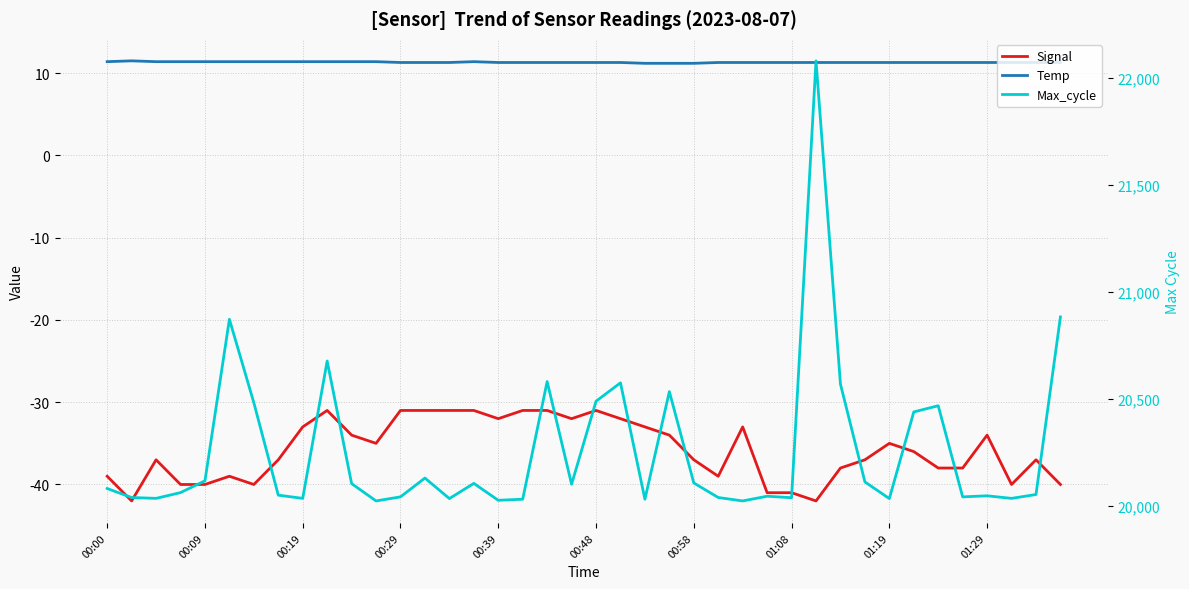

What is the difference between the highest and lowest values at 01:08?

20078.0